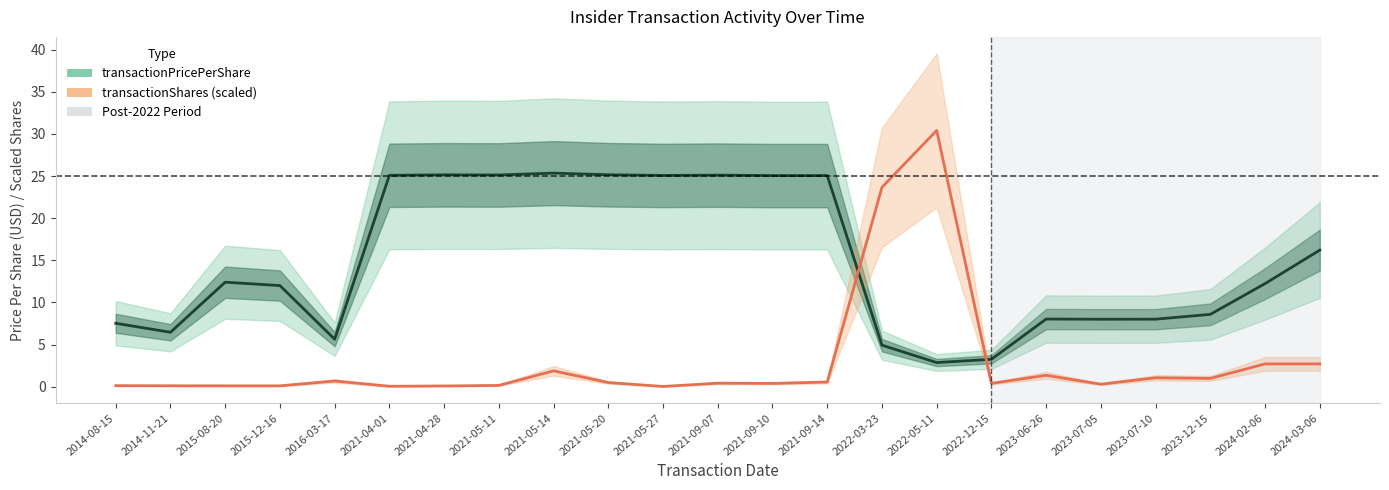

How many data points in transactionPricePerShare are less than 12?

10